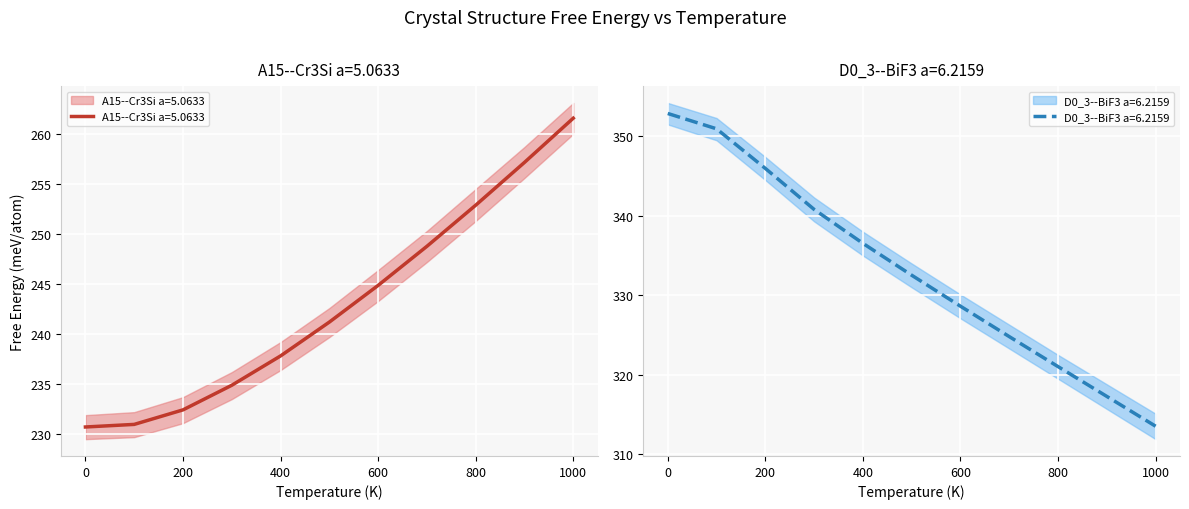

What is the smallest value displayed?

230.7